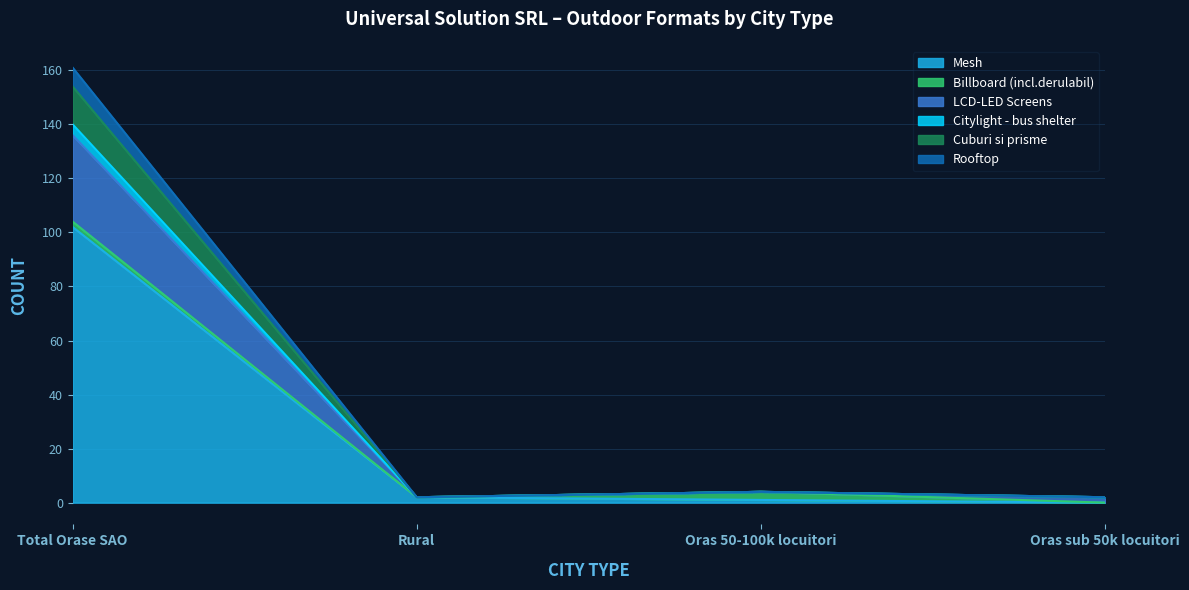

How many interior local peaks does the Cuburi si prisme series have?

1